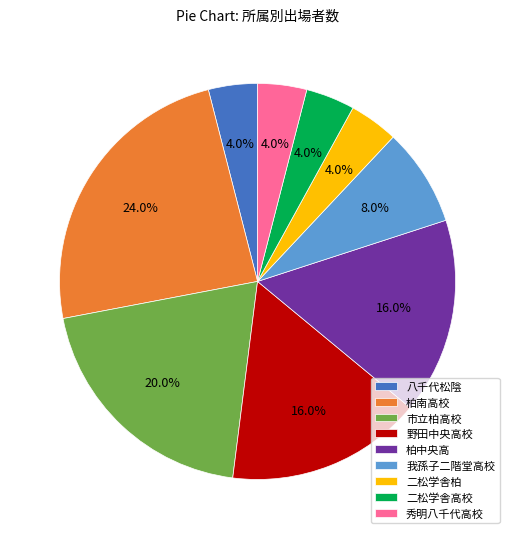

To the nearest percent, what is the difference between the 柏中央高 and 八千代松陰 slice percentages?

12%